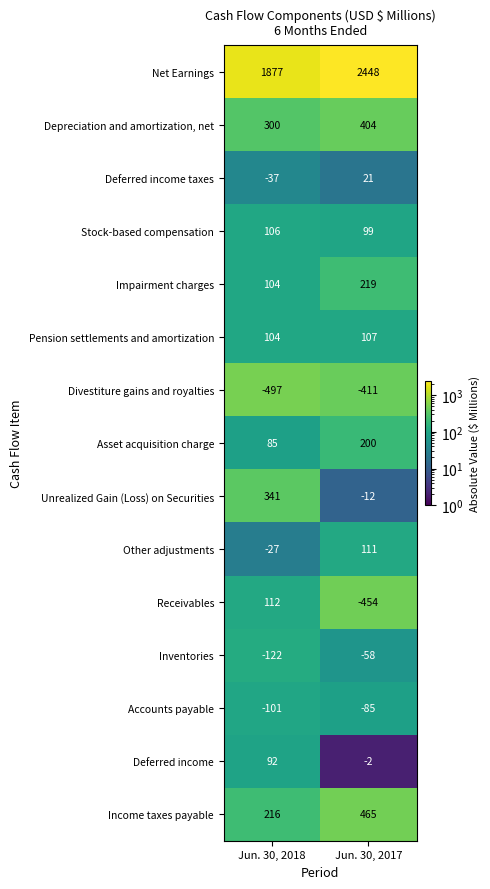

Is it true that Depreciation and amortization, net equals 469 at Jun. 30, 2018?

False